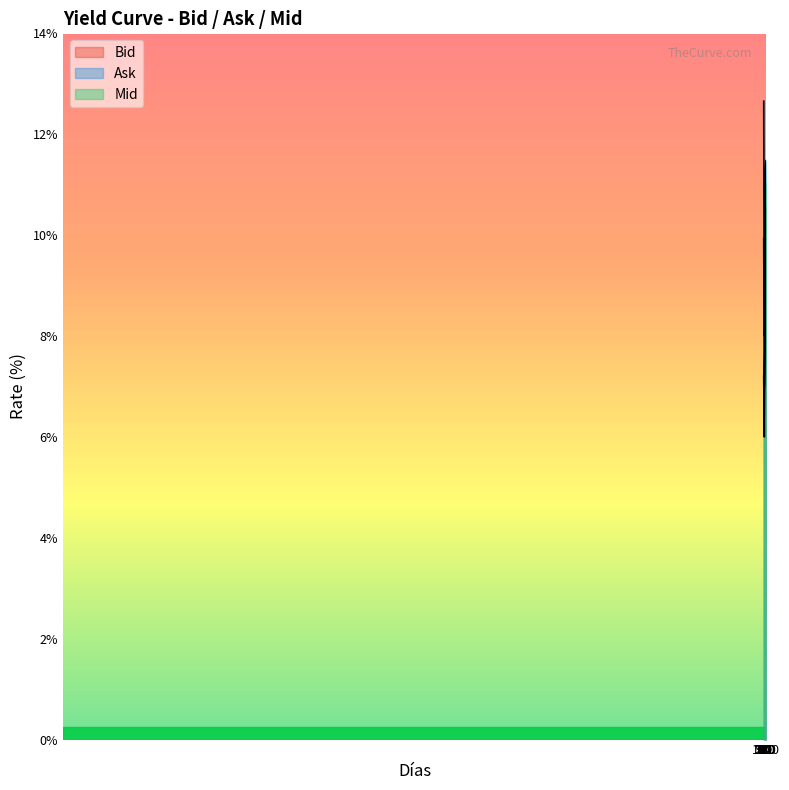

Where does the Mid series first go above 9?

1